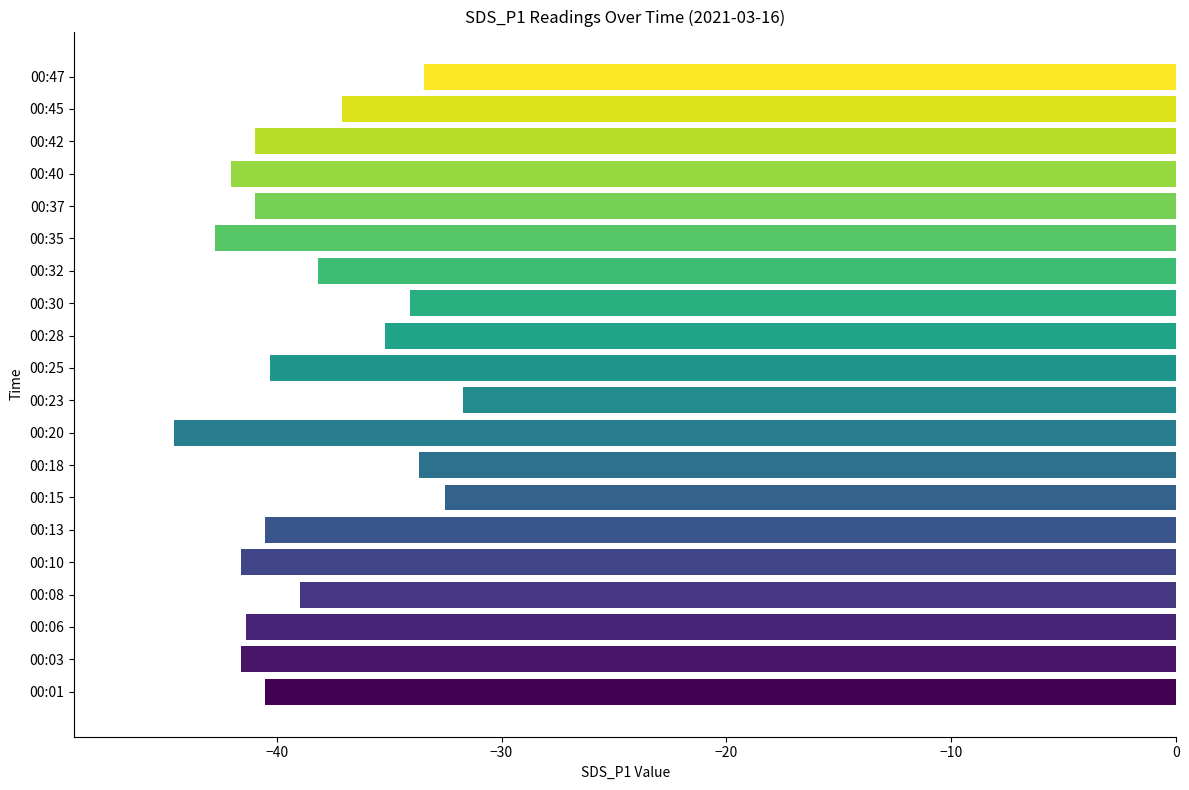

The value at 00:45 is -37.1. True or false?

True